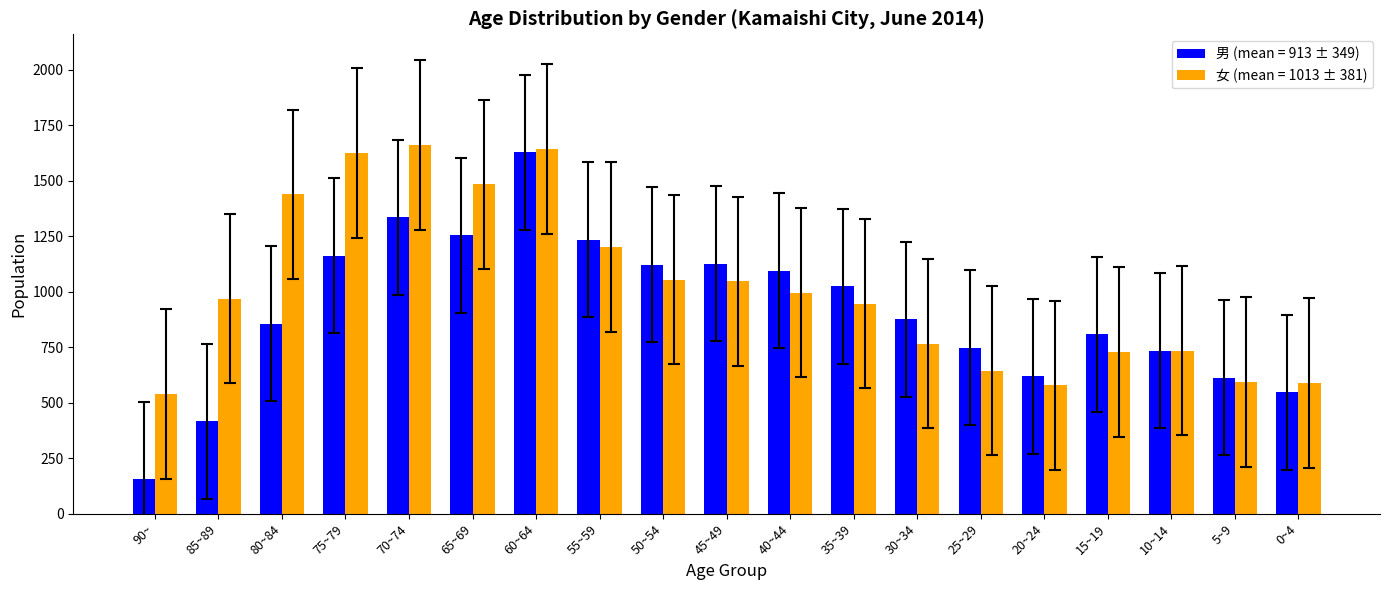

Which series has the widest spread of values?

男 (mean = 913 ± 349)